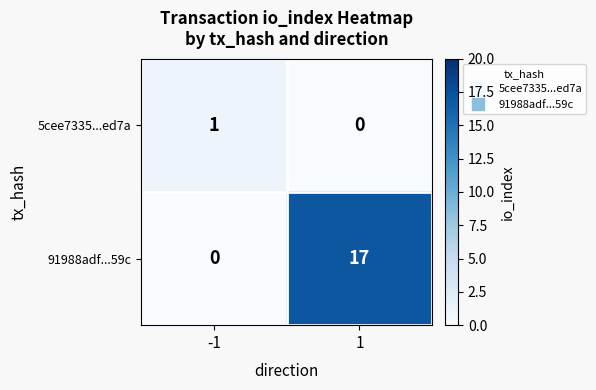

What is the difference between the maximum and minimum values in the 91988adf...59c series?

17